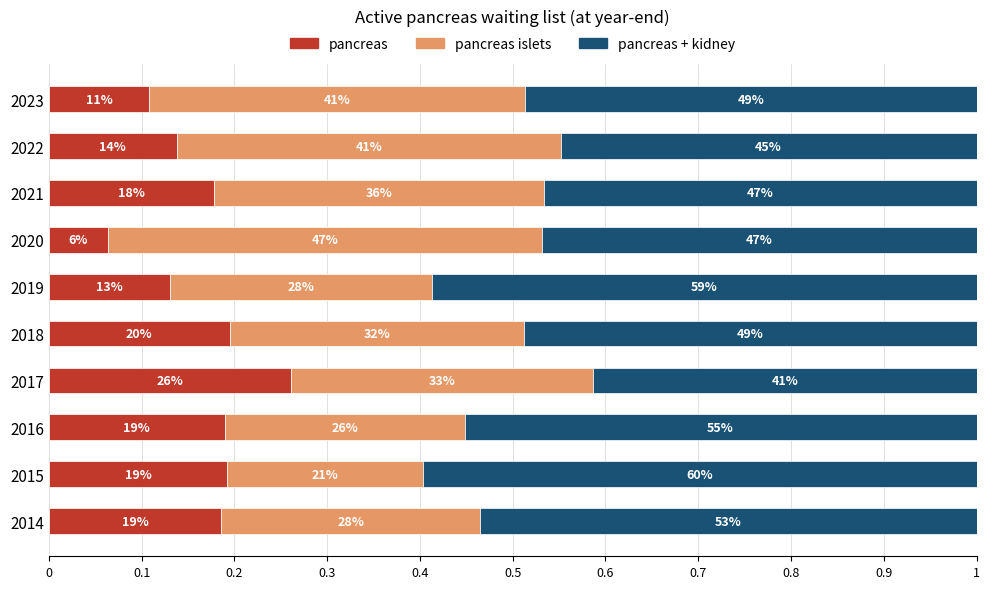

What is the value of the pancreas islets bar at the 6th from the left?

0.3